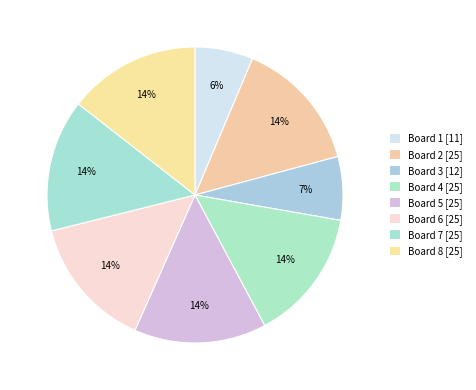

True or false: Board 5 accounts for 14% of the total.

True